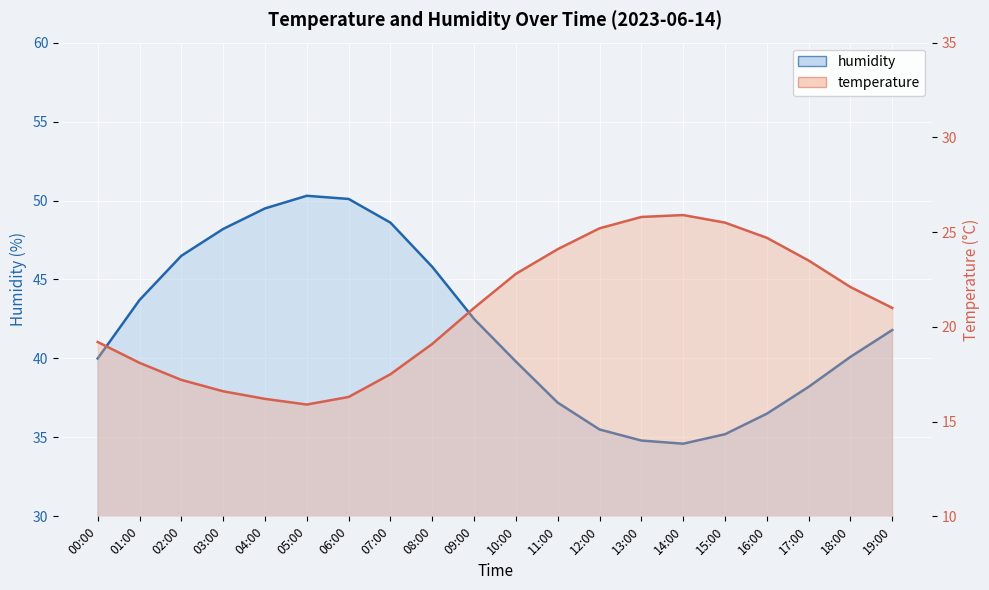

Rank the categories by temperature value from lowest to highest.

05:00, 04:00, 06:00, 03:00, 02:00, 07:00, 01:00, 08:00, 00:00, 09:00, 19:00, 18:00, 10:00, 17:00, 11:00, 16:00, 12:00, 15:00, 13:00, 14:00